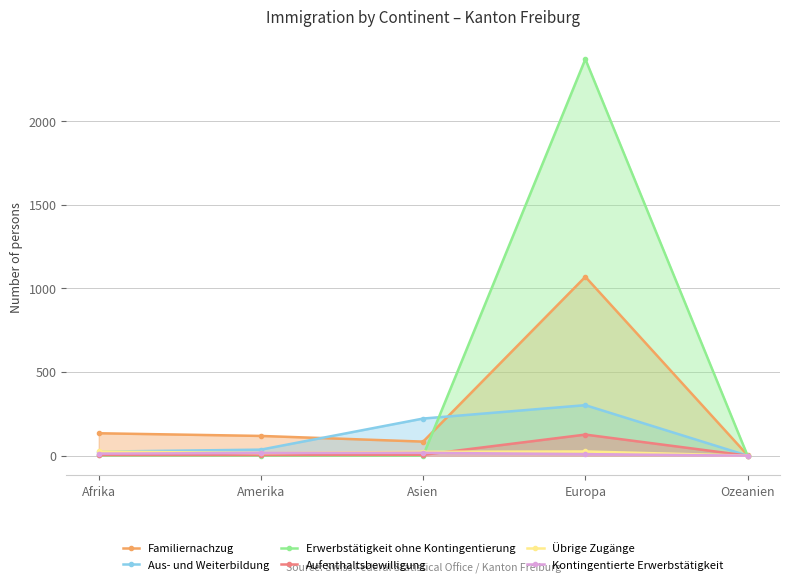

Reading left to right, list all the values displayed in this chart.

Familiernachzug: 134	118	84	1070	3
Aus- und Weiterbildung: 24	36	222	302	0
Erwerbstätigkeit ohne Kontingentierung: 1	0	0	2372	0
Aufenthaltsbewilligung: 4	4	5	126	0
Übrige Zugänge: 25	15	23	25	0
Kontingentierte Erwerbstätigkeit: 12	16	17	9	0